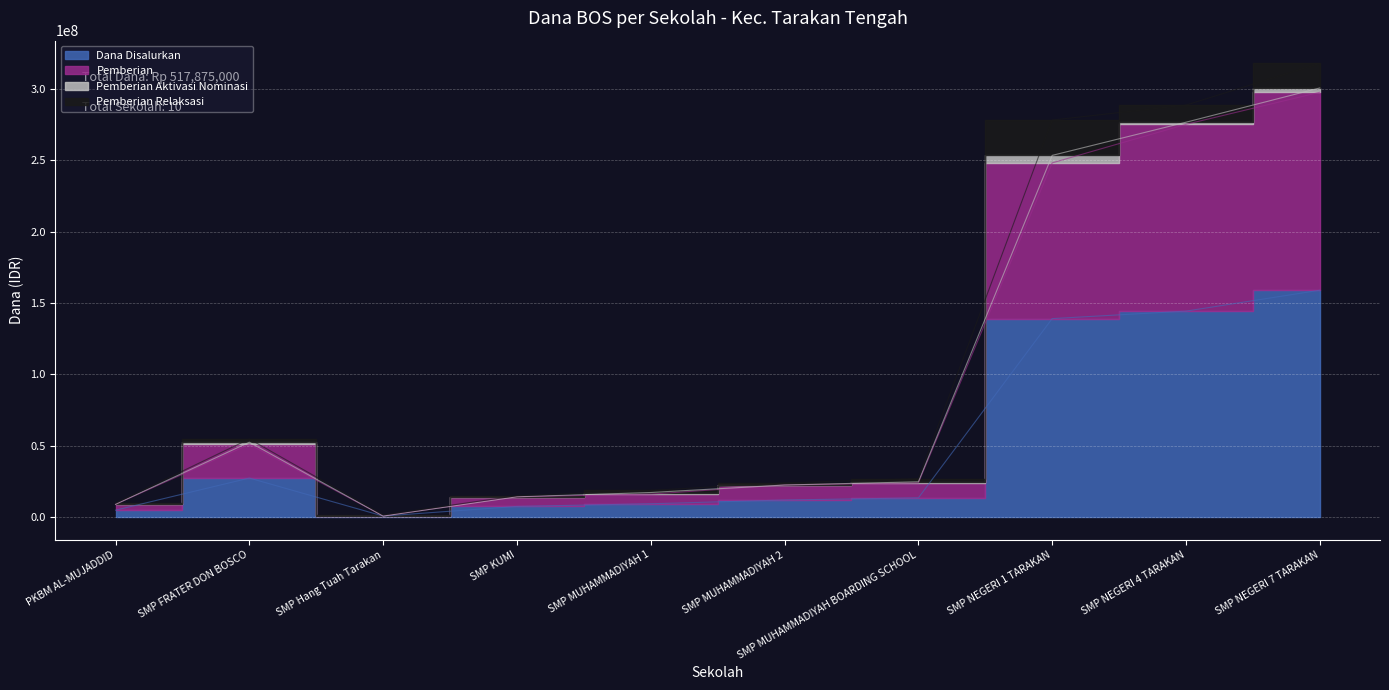

The Pemberian series shows 433116650 at SMP NEGERI 7 TARAKAN. True or false?

False